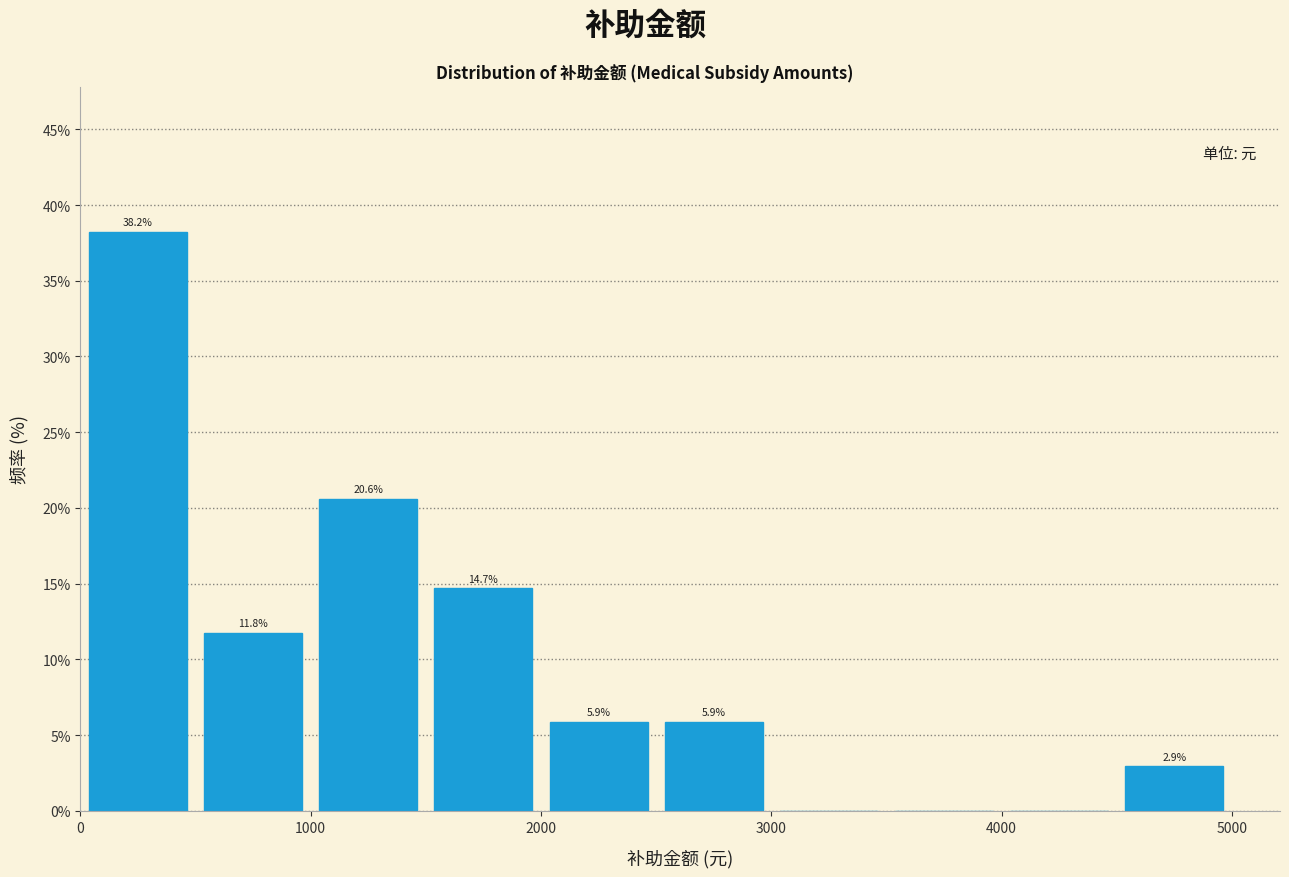

Which range on the x-axis has the tallest bar?

0 to 500